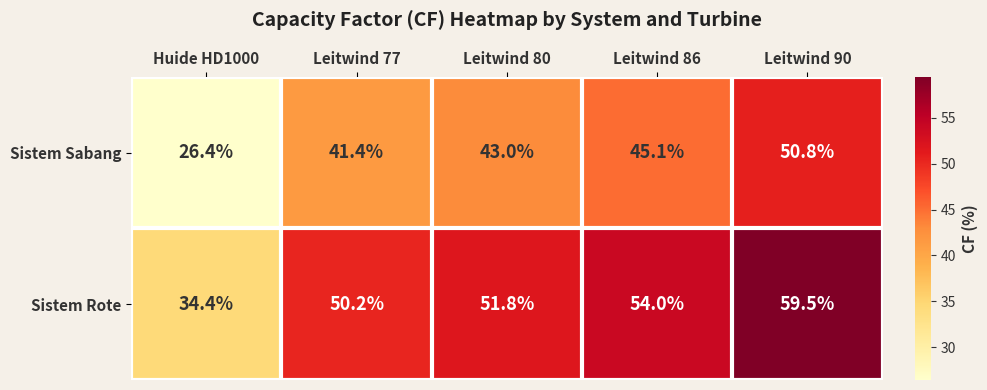

Which series has the largest total across all categories?

Sistem Rote